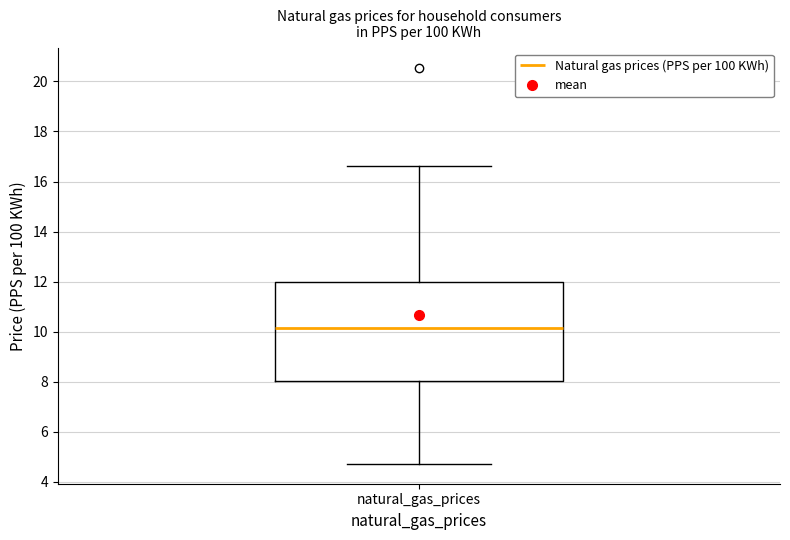

Read this box plot against the y-axis: the position of the median line, the range covered by the box, and the ends of both whiskers. The values are not printed on the chart, so give them approximately, as read against the axis.

median 10.2, box 8.0 to 12.0, whiskers 4.8 to 16.6